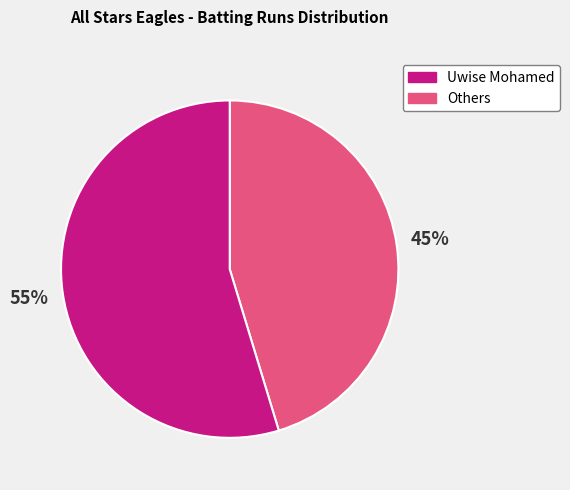

Does any single category account for the majority?

Yes